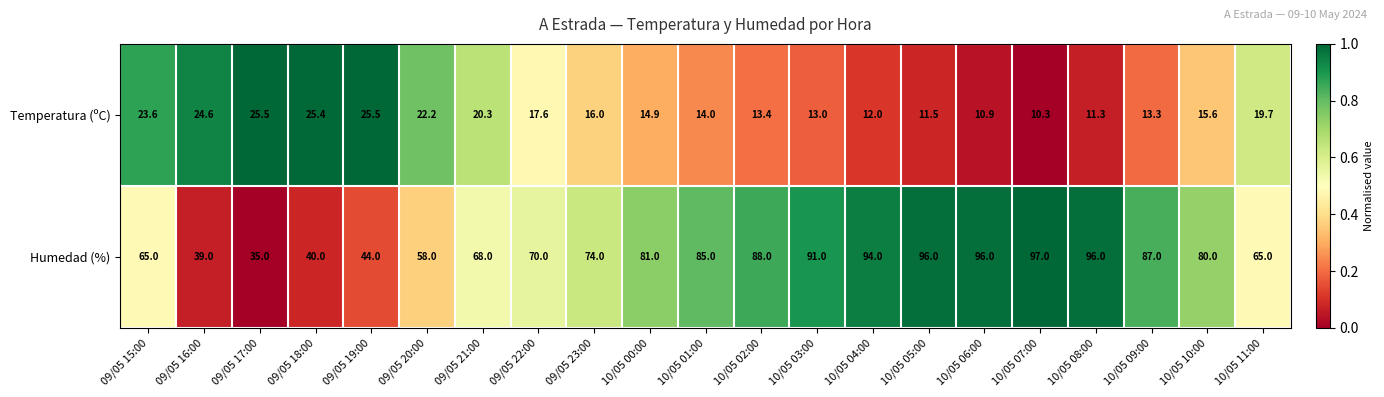

What is the greatest value displayed?

97.0